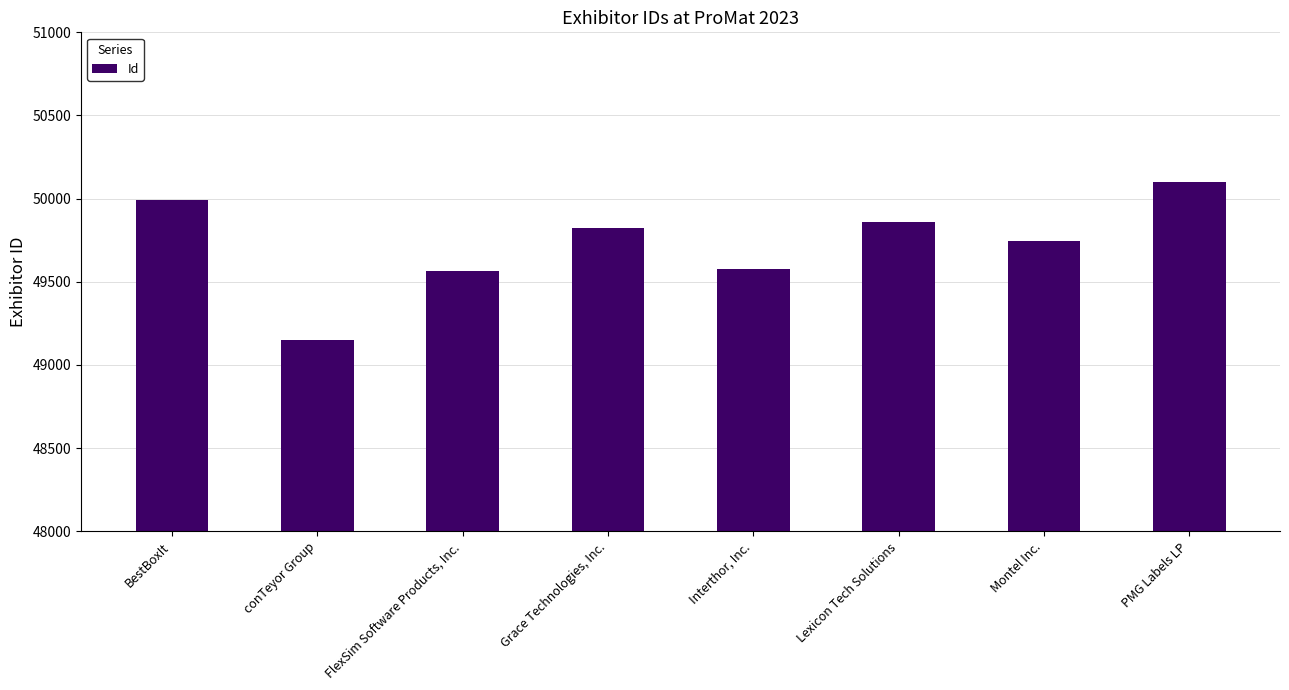

What is the value of the 5th bar from the left?

49579